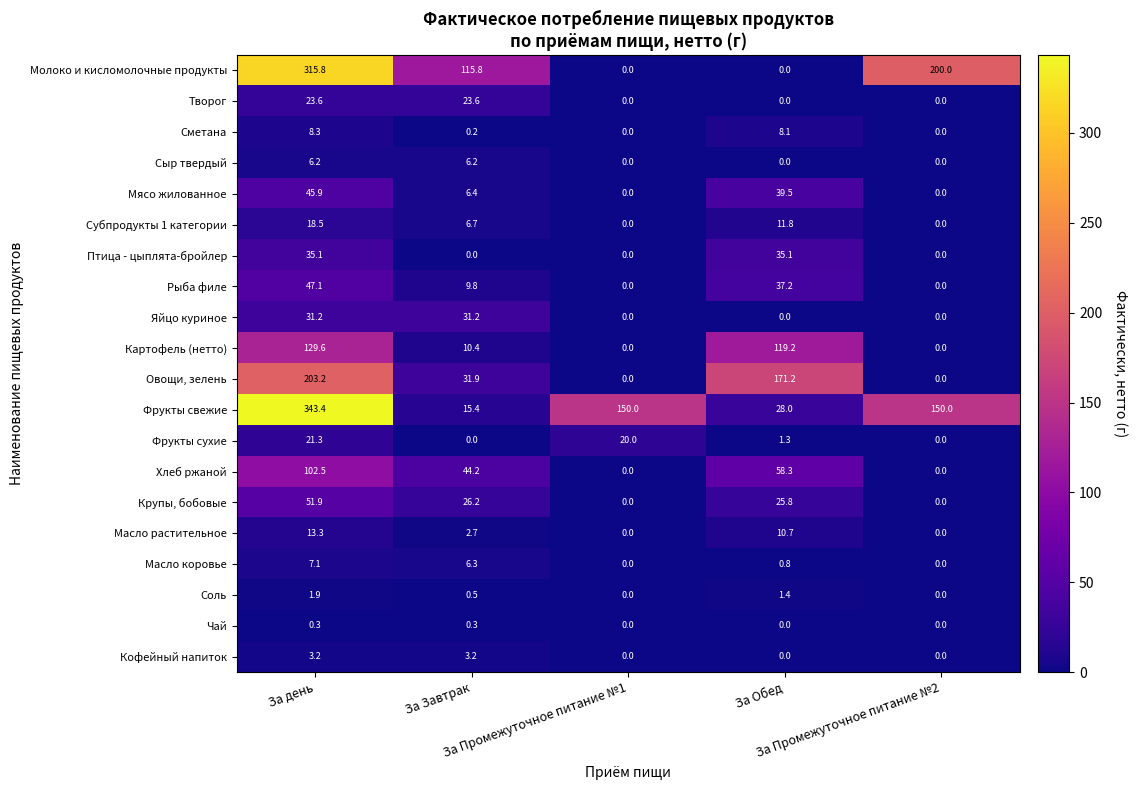

Which series has the largest total across all categories?

Фрукты свежие